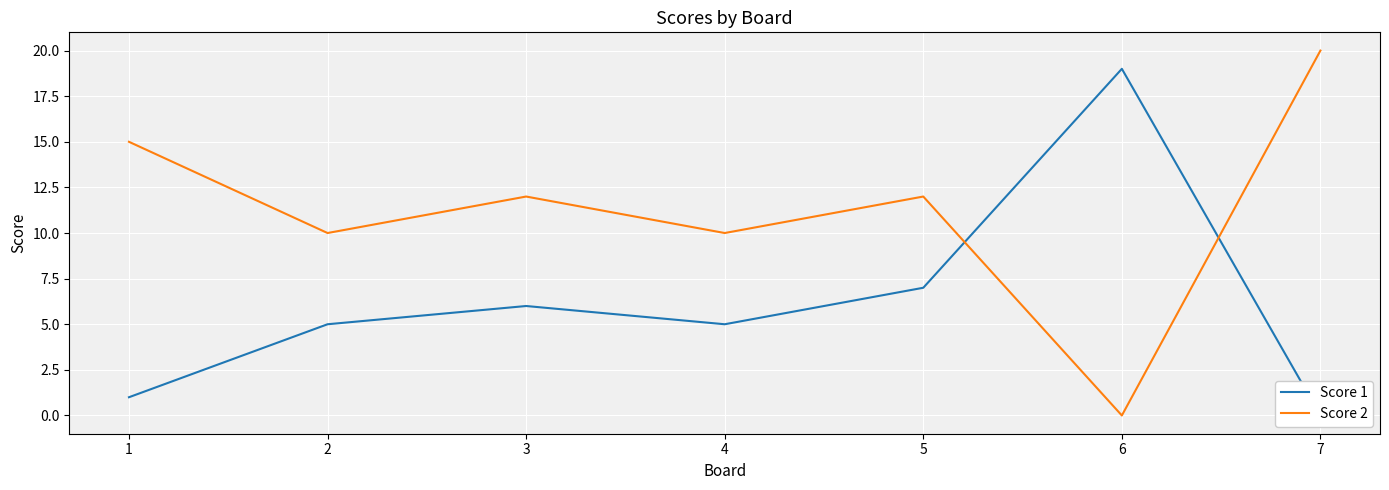

What is the sum of the Score 1 values at 6 and 7?

19